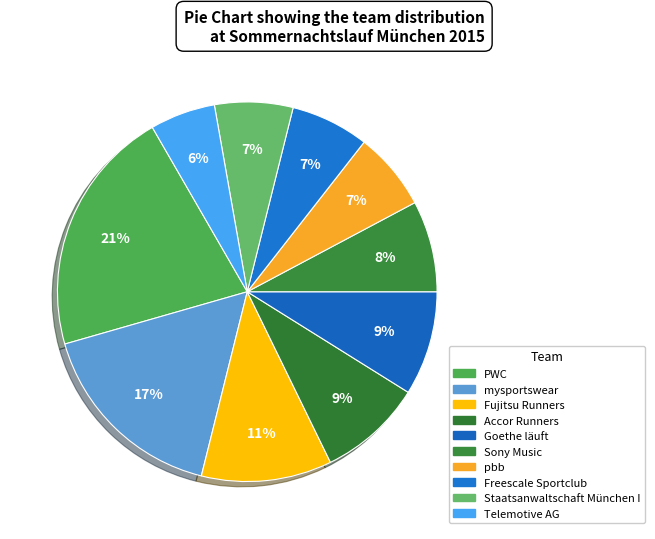

Count the number of slices in the pie.

10